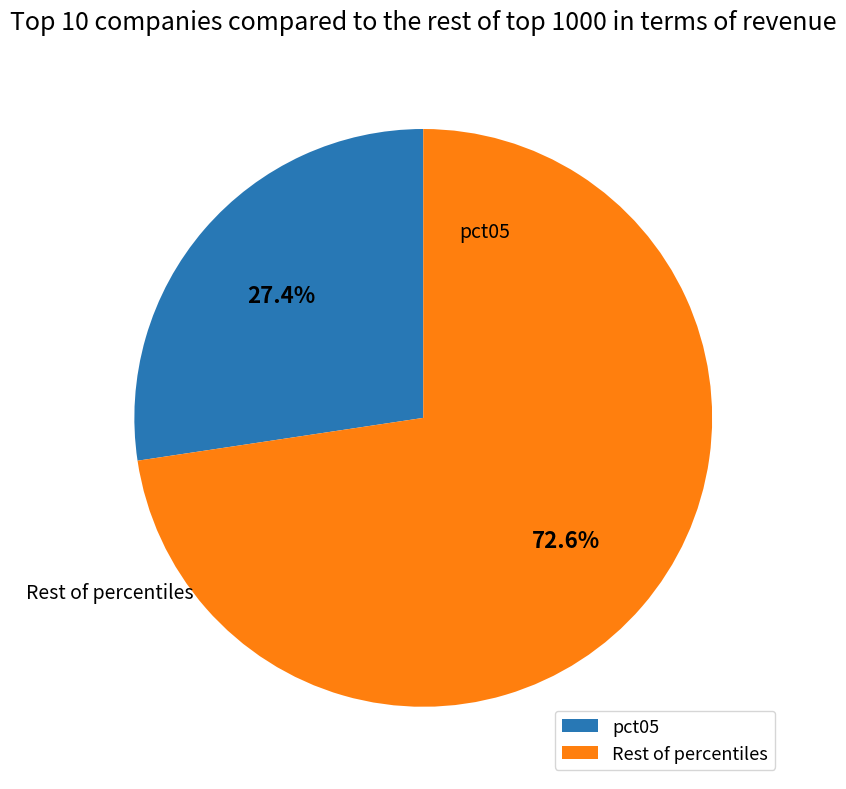

What is the majority slice?

Rest of percentiles